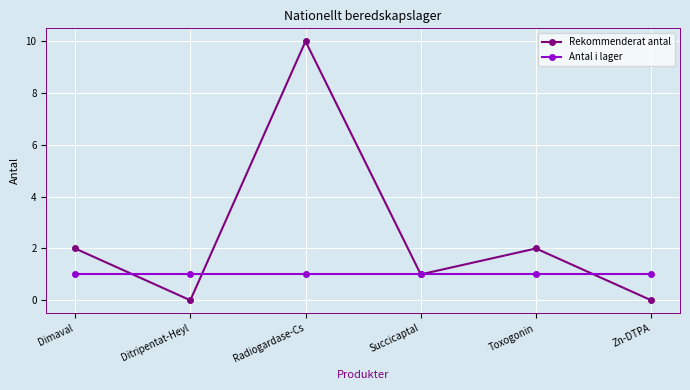

At Dimaval, list the series in order from smallest to largest.

Antal i lager, Rekommenderat antal